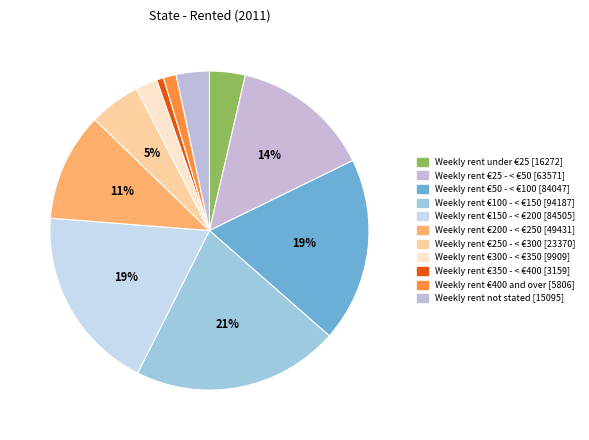

True or false: Weekly rent €350 - < €400 accounts for 11% of the total.

False